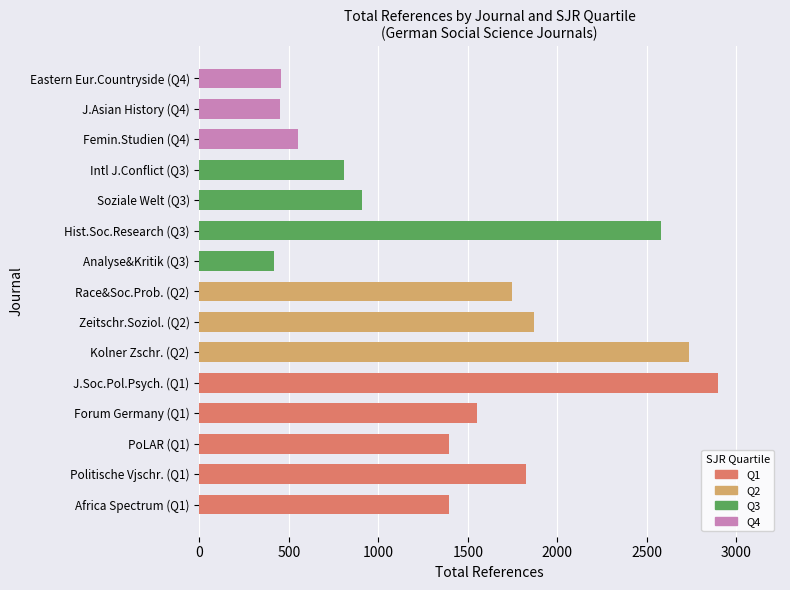

Which series has the largest total across all categories?

Q1